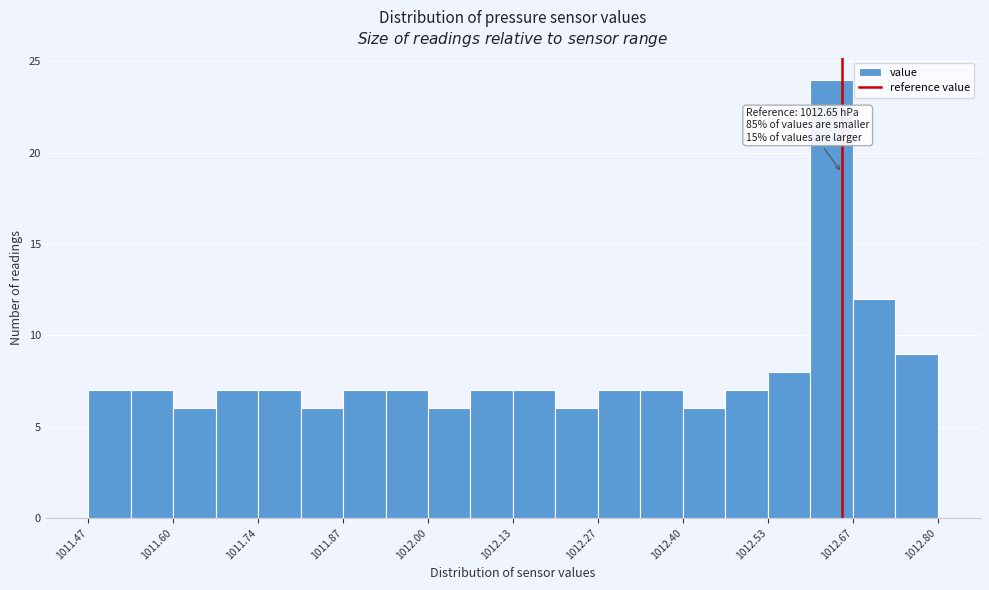

Around what value on the x-axis is the tallest bar? Give the approximate position of its centre, as read against the axis.

1012.64